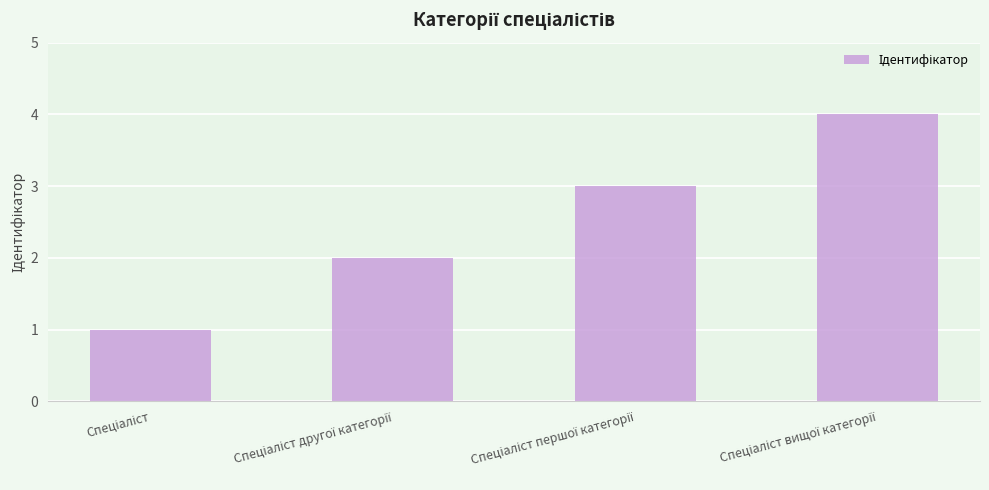

What is the maximum value shown in the chart?

4